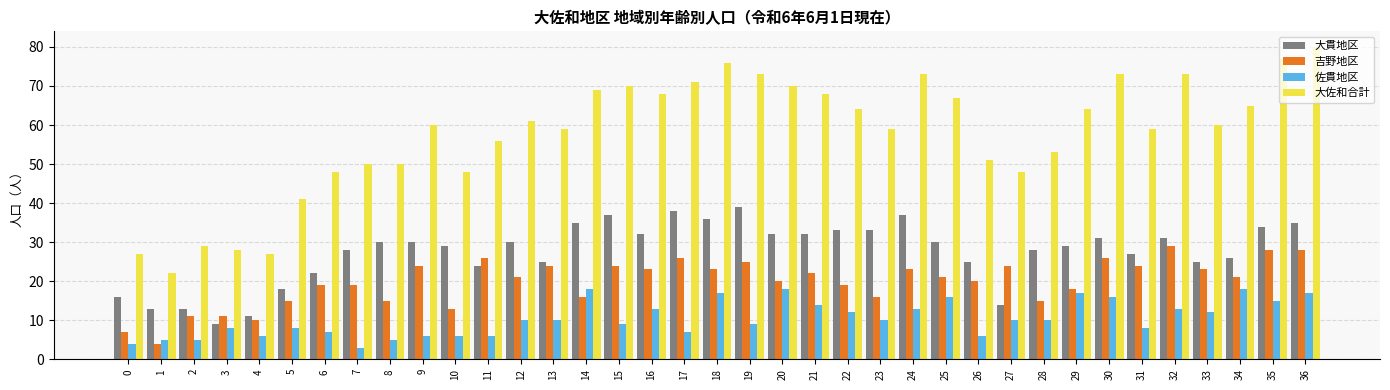

Count the number of categories in the chart.

37